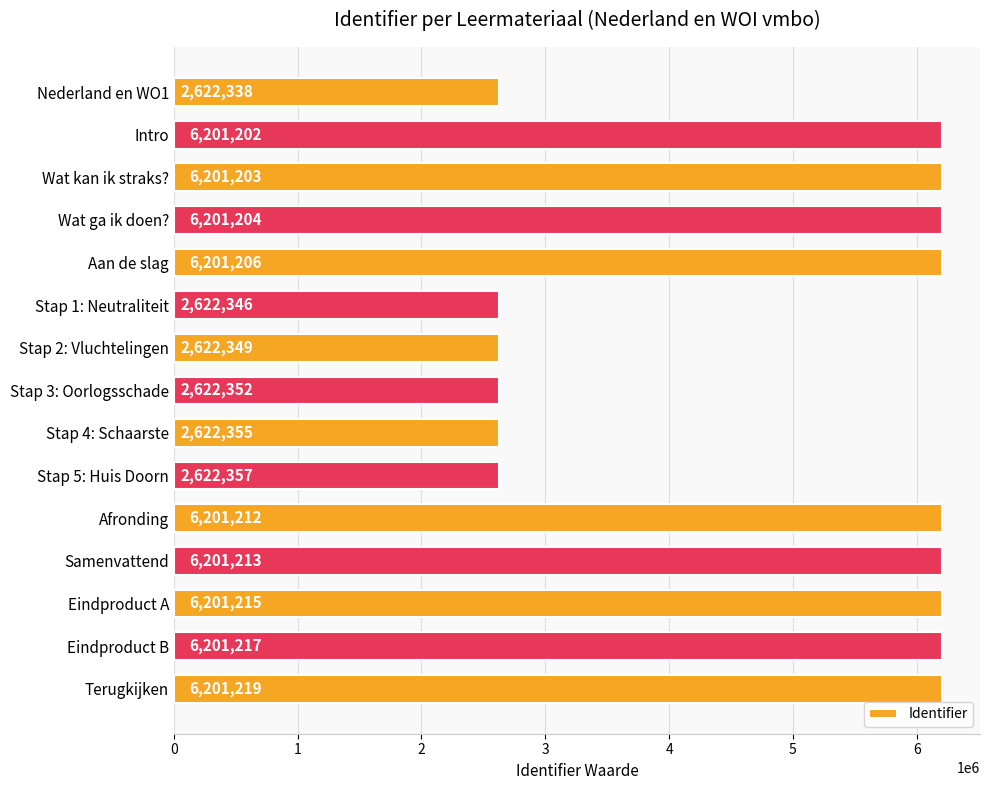

How many data points does each series have?

15